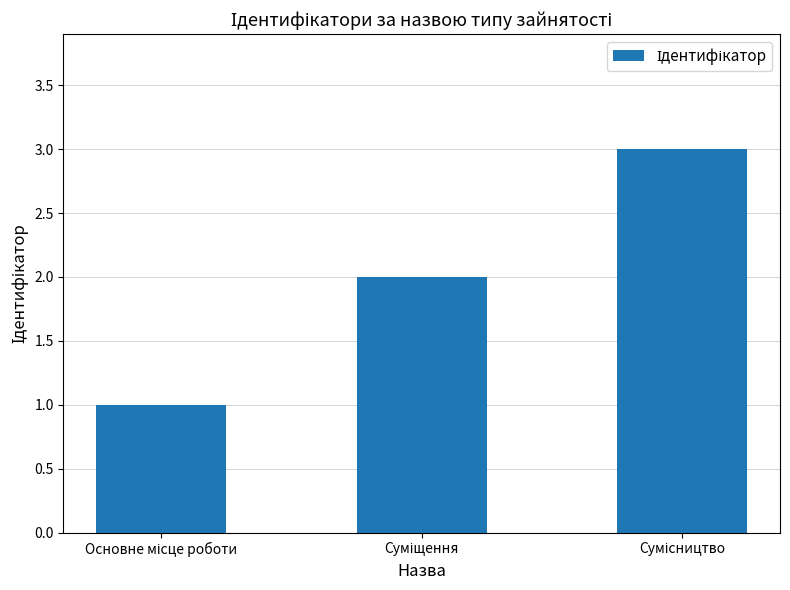

What is the average value?

2